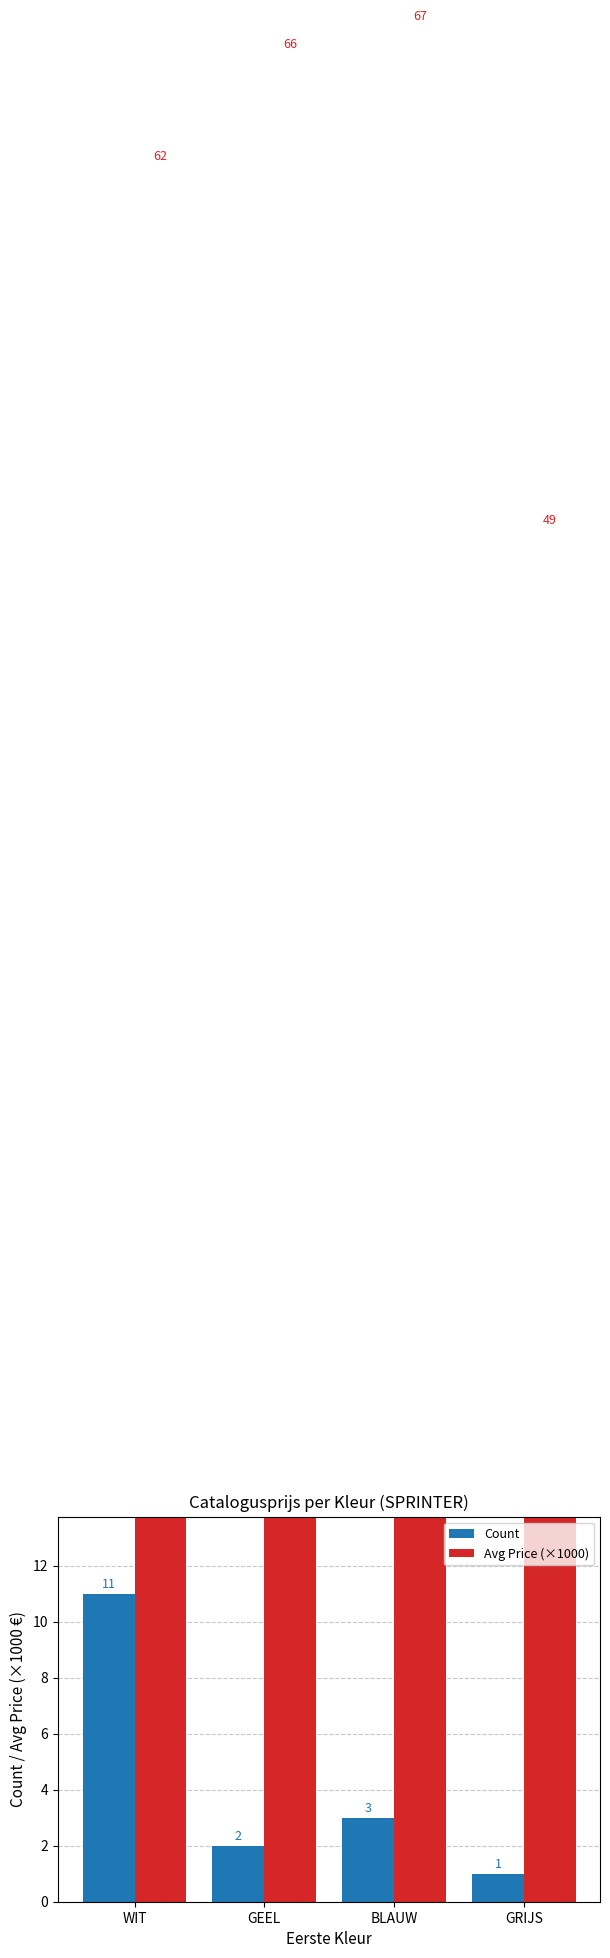

What is the minimum value for Avg Price (×1000)?

49